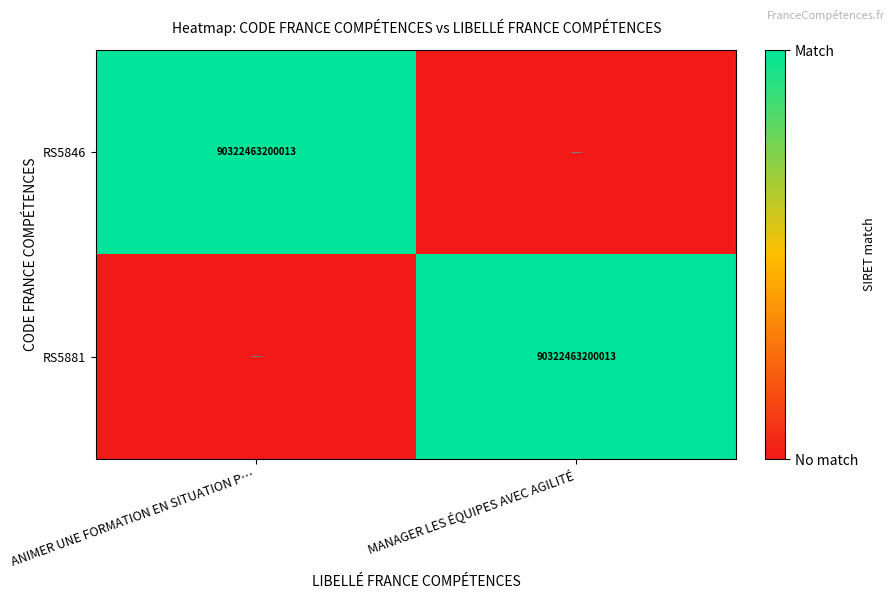

Is it true that RS5846 equals 27352870496609 at ANIMER UNE FORMATION EN SITUATION P…?

False